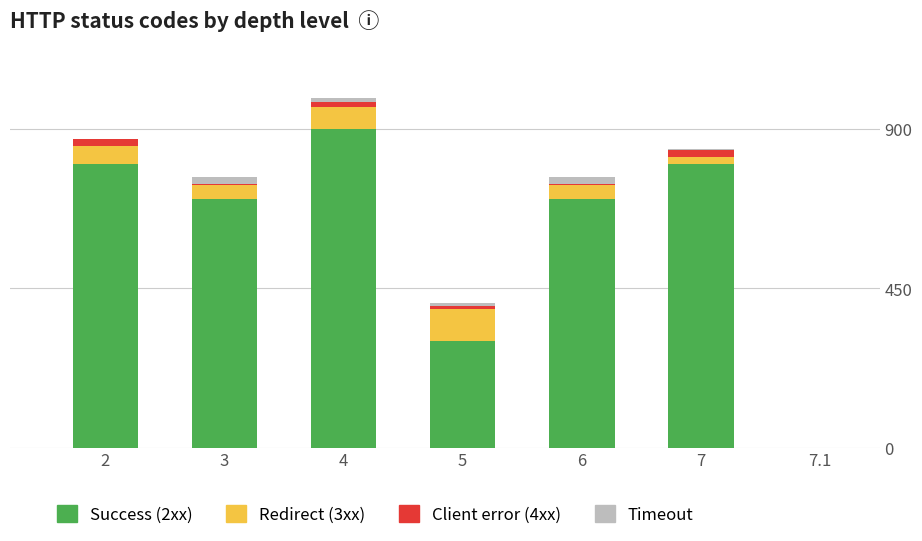

The value of Success (2xx) at 7 is 1348. True or false?

False